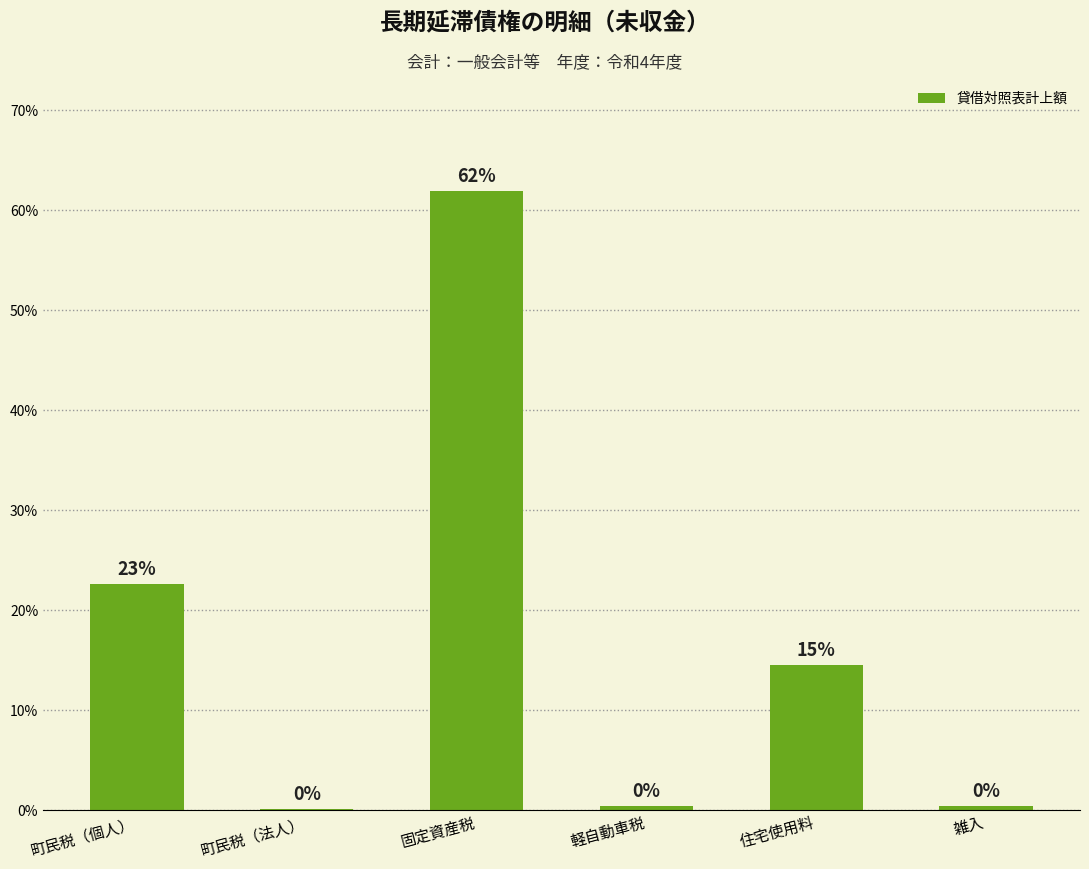

Are the bars grouped side by side (vs. stacked)?

No